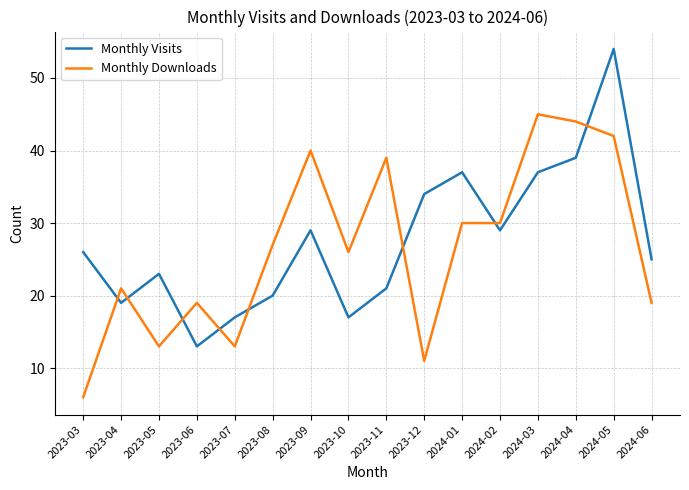

Reading right to left, what are all the values shown in this chart?

Monthly Visits: 25	54	39	37	29	37	34	21	17	29	20	17	13	23	19	26
Monthly Downloads: 19	42	44	45	30	30	11	39	26	40	27	13	19	13	21	6